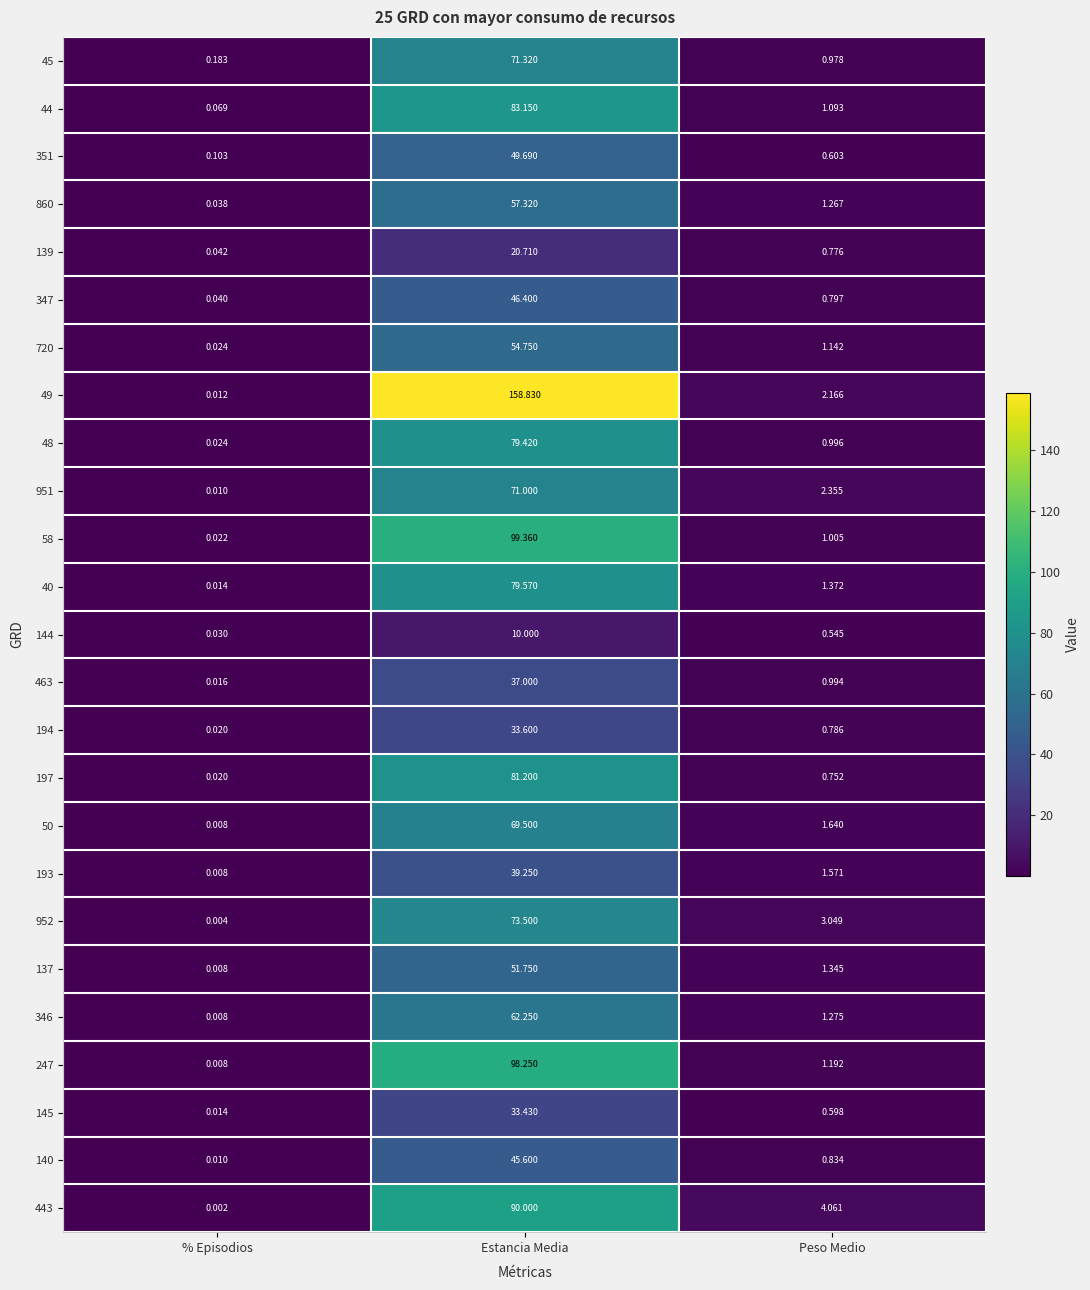

List the labels in order of 443 value, largest first.

Estancia Media, Peso Medio, % Episodios